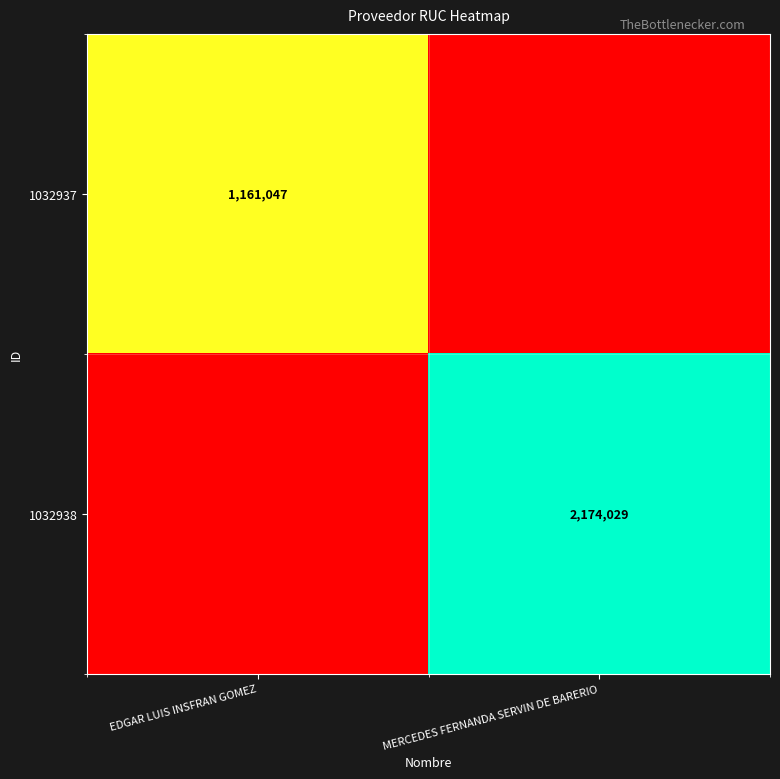

The value of 1032937 at EDGAR LUIS INSFRAN GOMEZ is 238414. True or false?

False